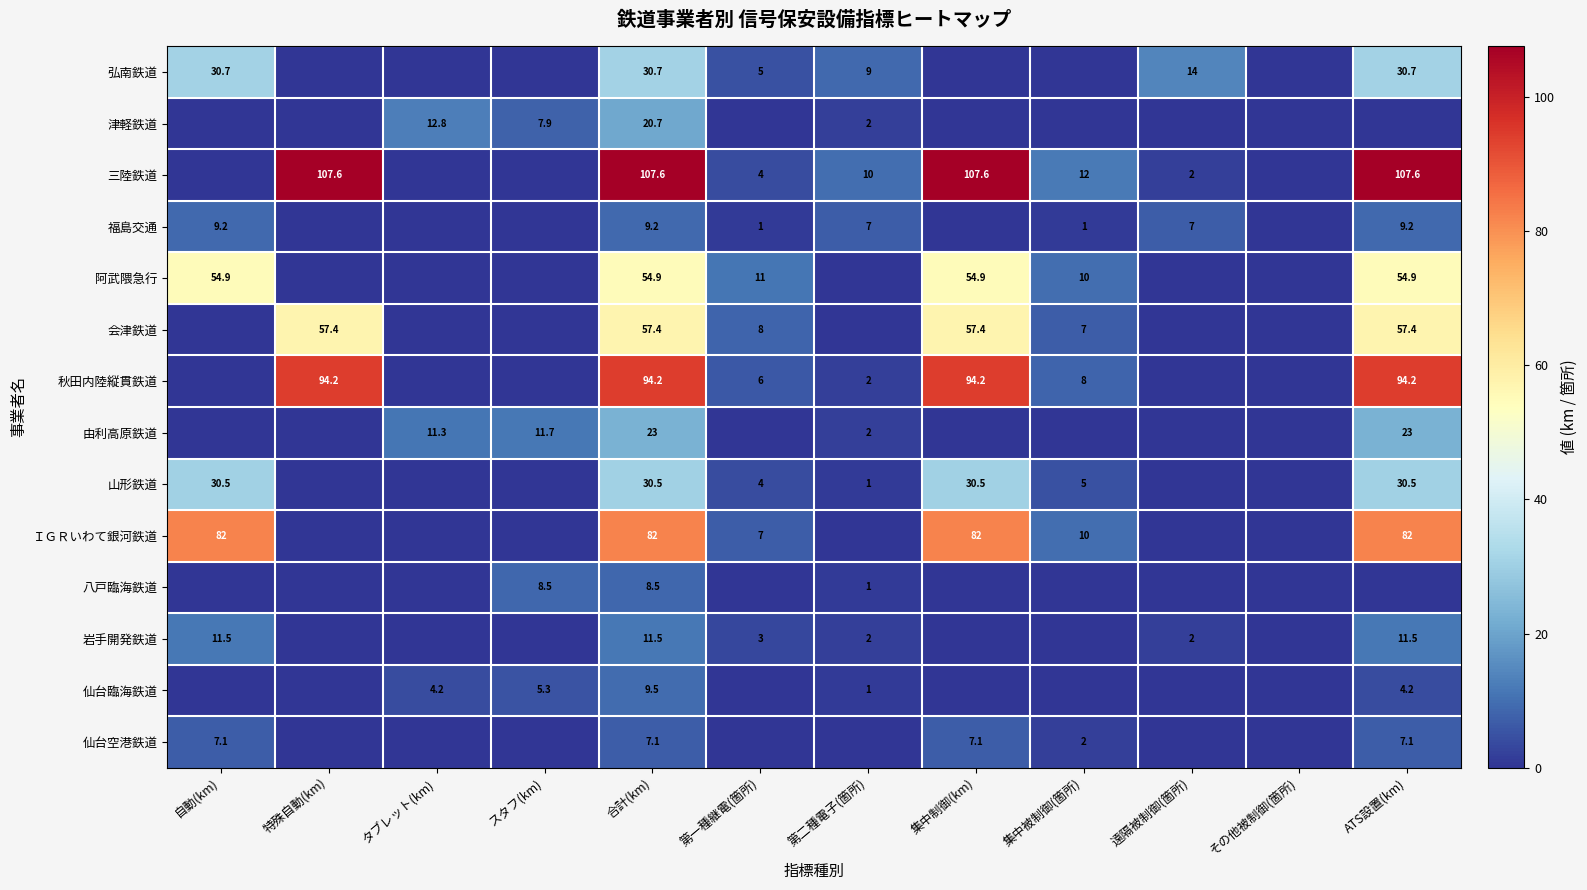

The value of 三陸鉄道 at ATS設置(km) is 107.6. True or false?

True